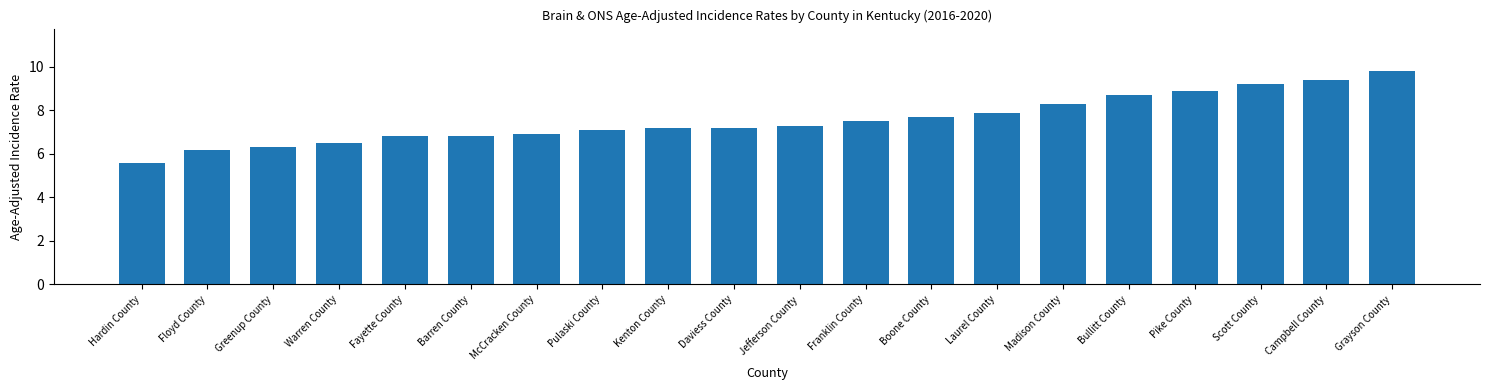

Does the chart contain stacked bars?

No